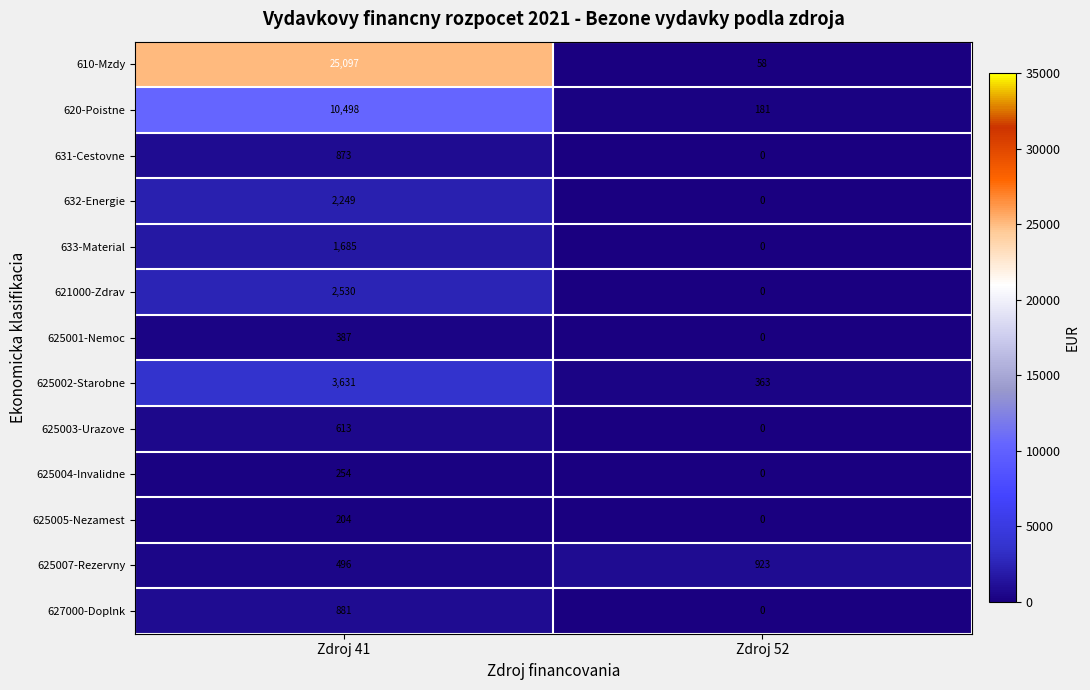

Which series has the largest total across all categories?

610-Mzdy